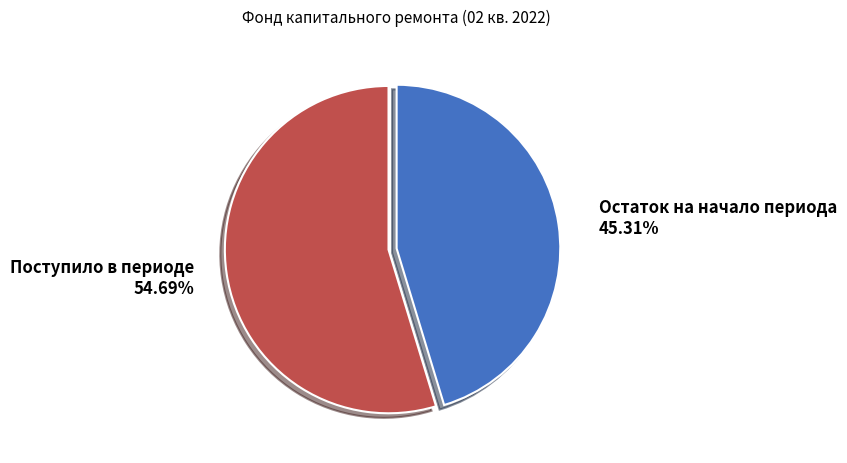

Is there a majority slice in this chart?

Yes